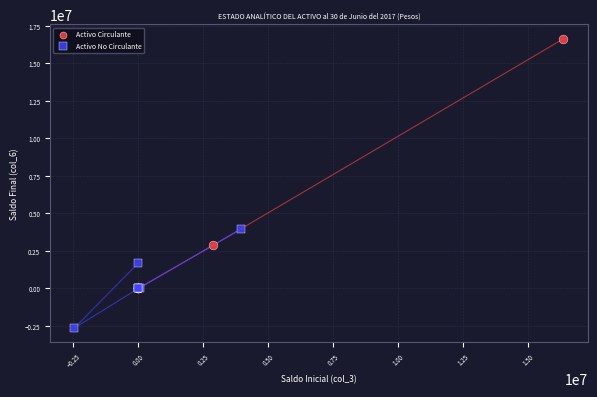

Which series contains the lowest Y value?

Activo No Circulante